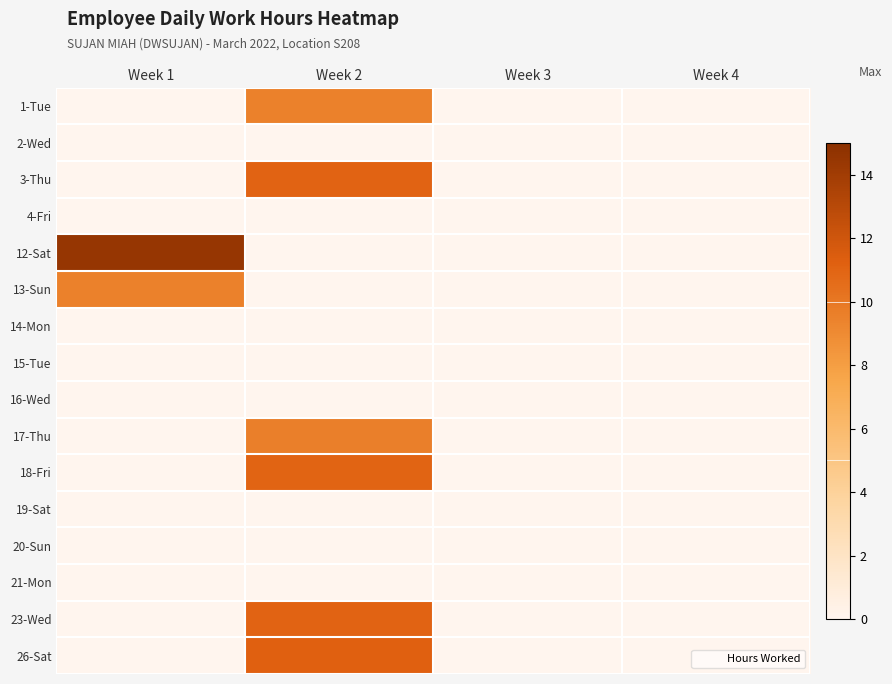

What is the spread (max minus min) of values at Week 1?

14.5